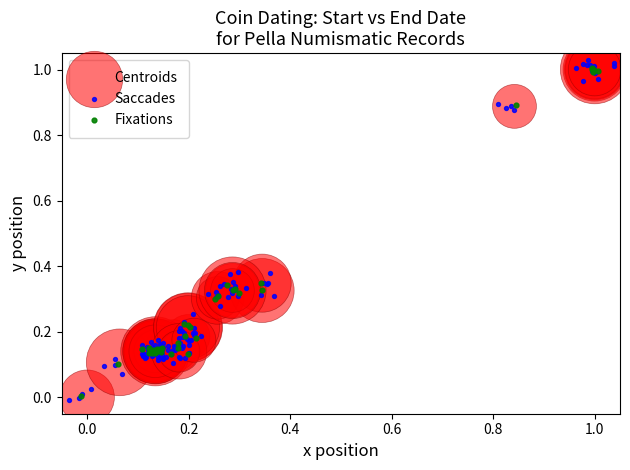

Which series contains the lowest Y value?

Saccades